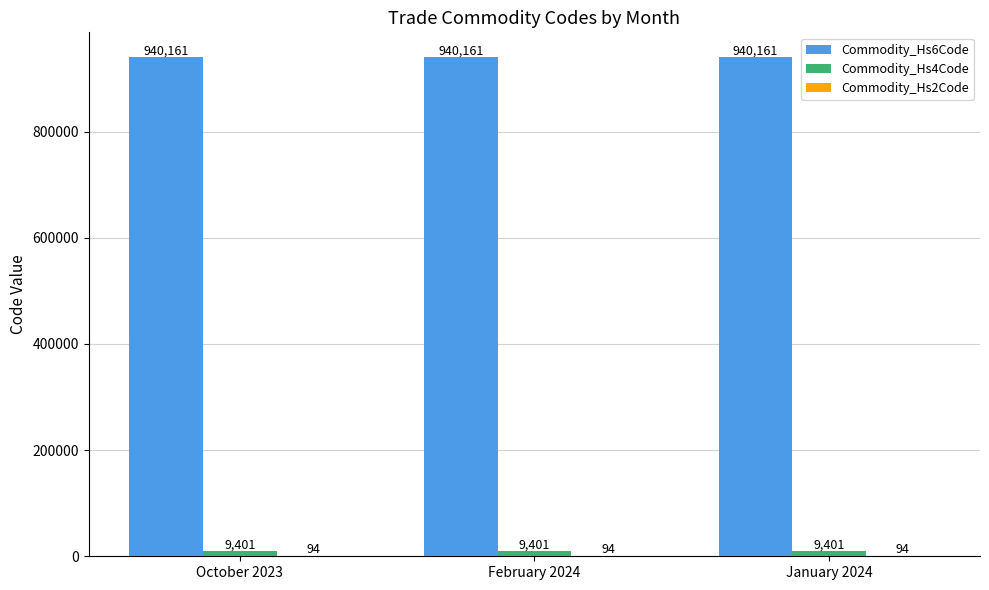

What is the total value across all series at February 2024?

949656